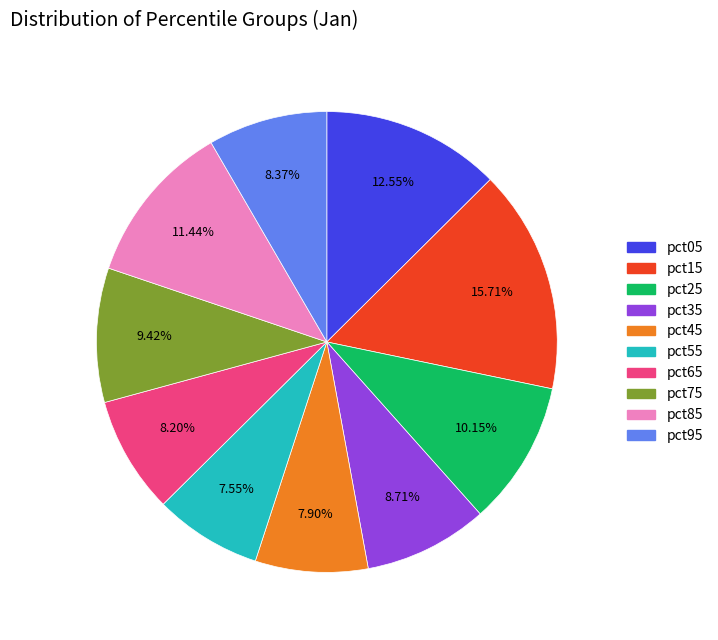

To the nearest percent, what is the combined percentage of pct05 and pct55?

20%